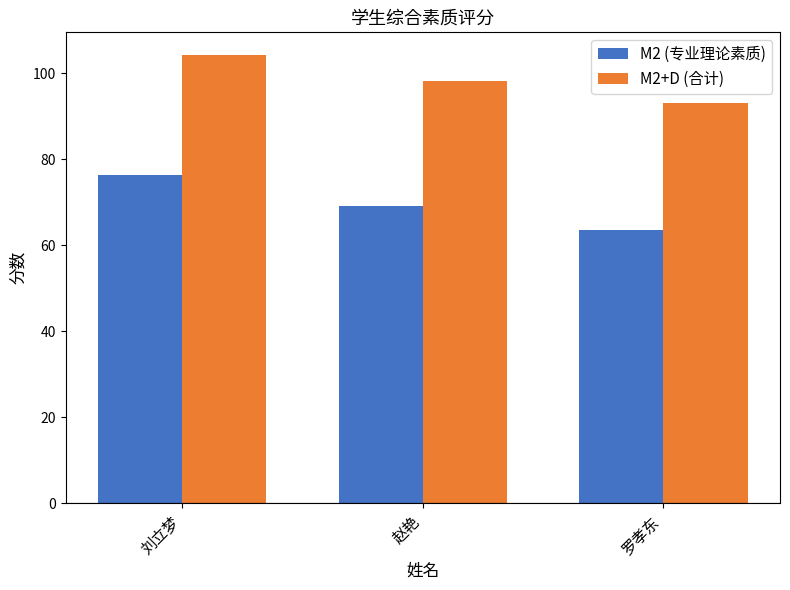

What is the difference between the M2+D (合计) values at 罗孝东 and 刘立梦?

11.2